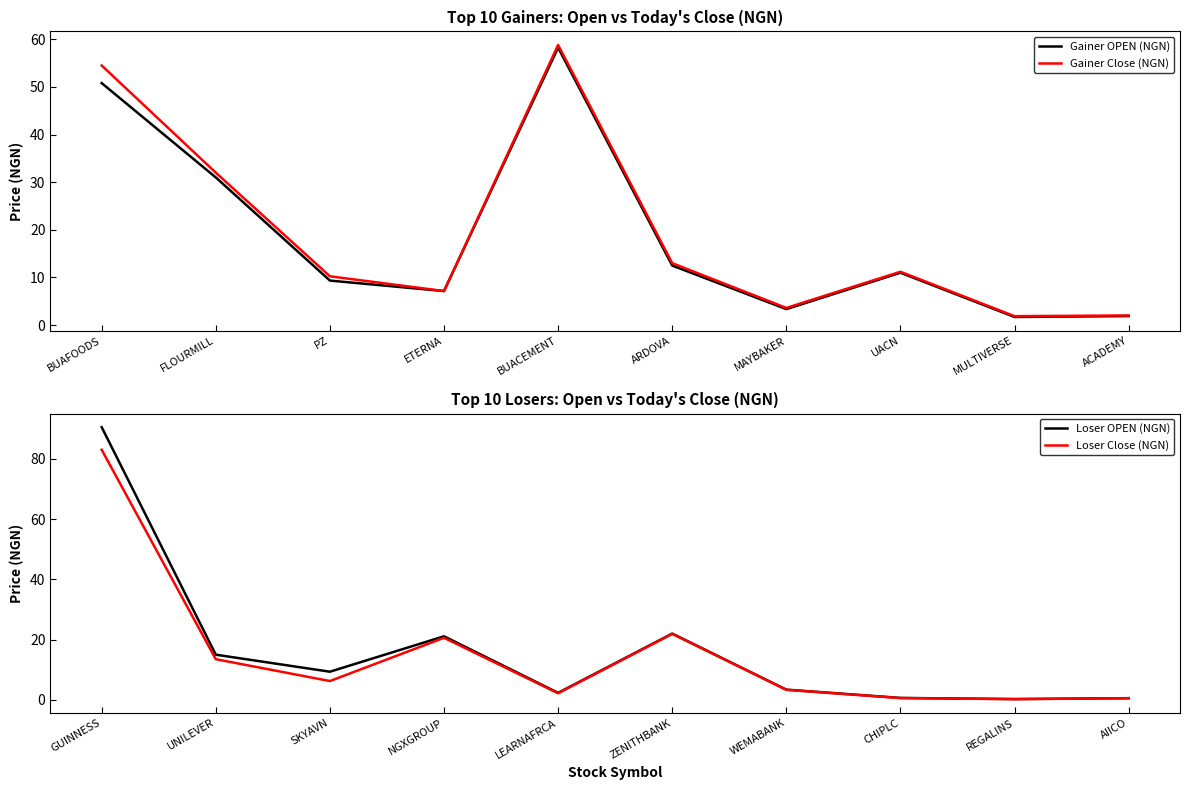

The value of Gainer OPEN (NGN) at PZ is 16.2. True or false?

False